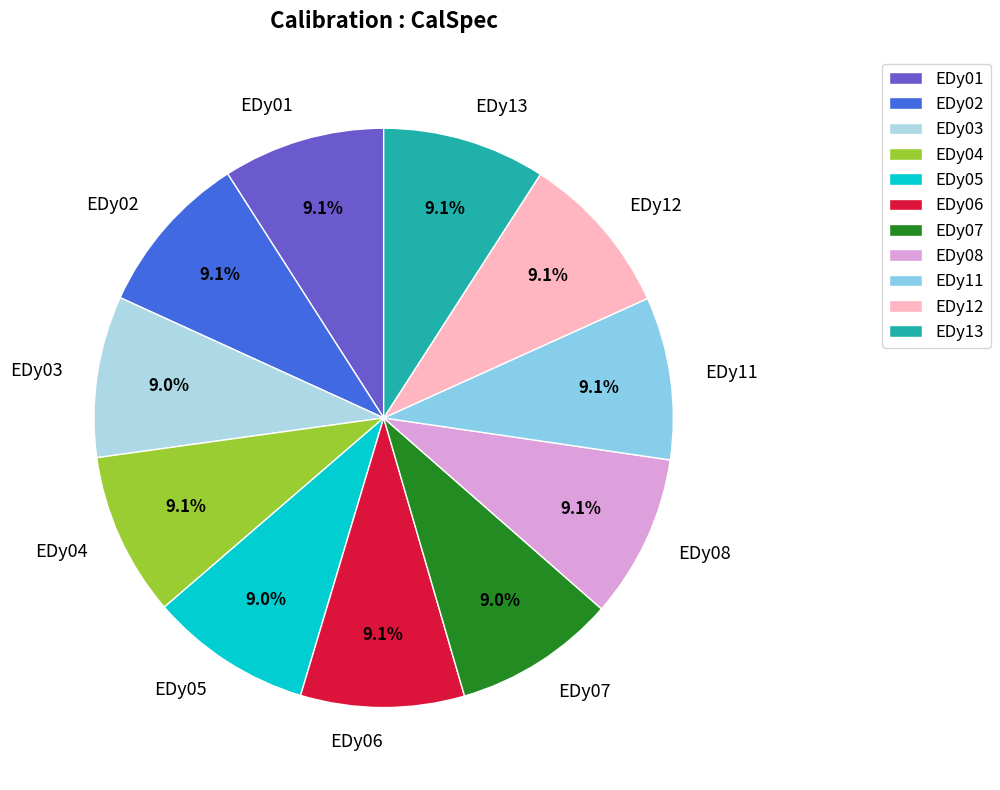

What is the total percentage of EDy05 and EDy03?

18.0%